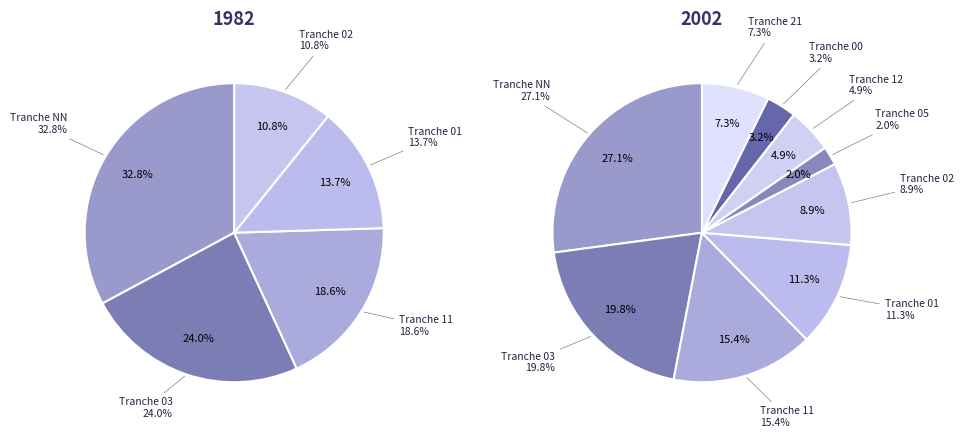

Combined, what portion of the pie is 03 and 01?

31.2%